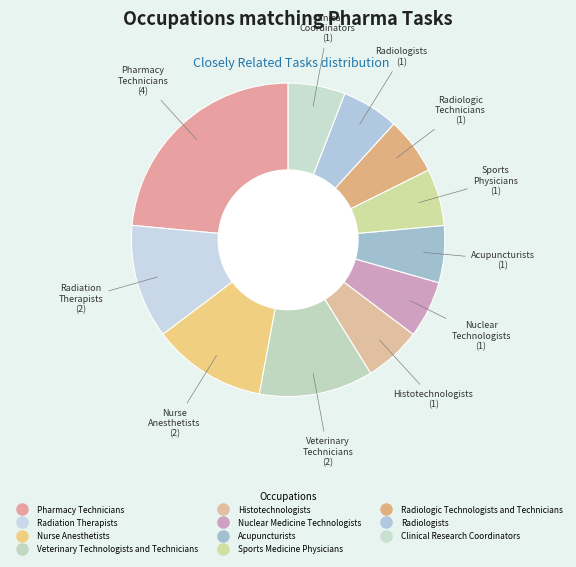

To the nearest percent, what percentage of the pie is Pharmacy Technicians?

24%